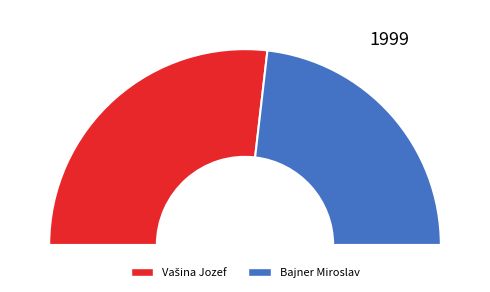

What is the largest slice in the pie chart?

Vašina Jozef